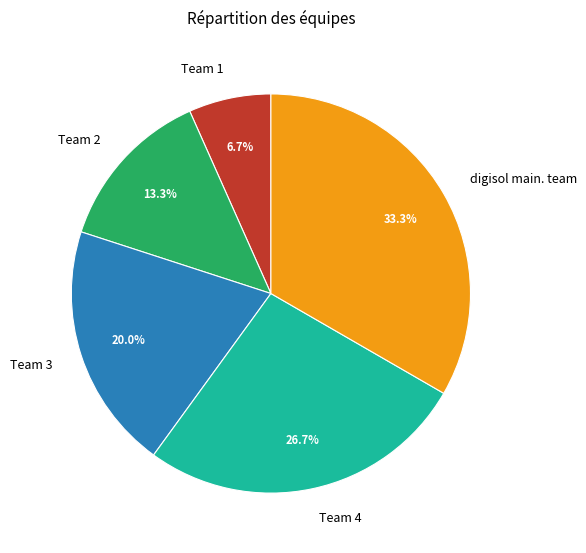

The digisol main. team slice represents 33% of the pie. True or false?

True